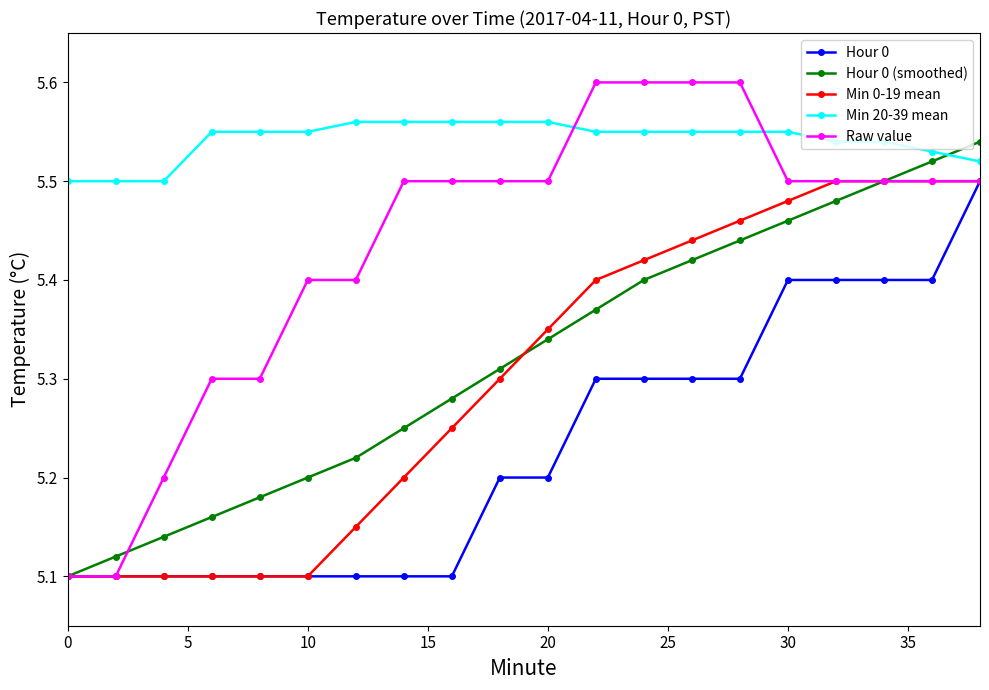

At how many categories does at least one series exceed 5?

20